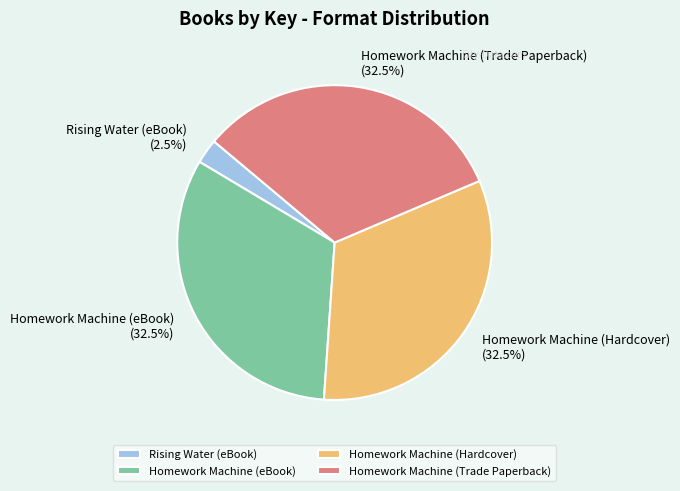

What is the smallest slice in the pie chart?

Rising Water (eBook)